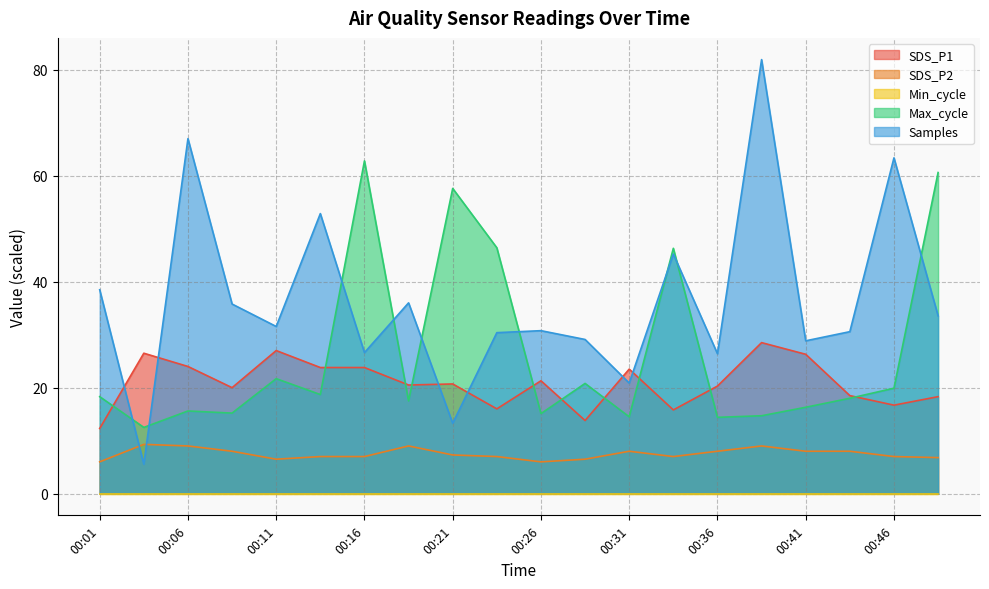

What is the value of the SDS_P1 point at the 4th from the left?

20.0